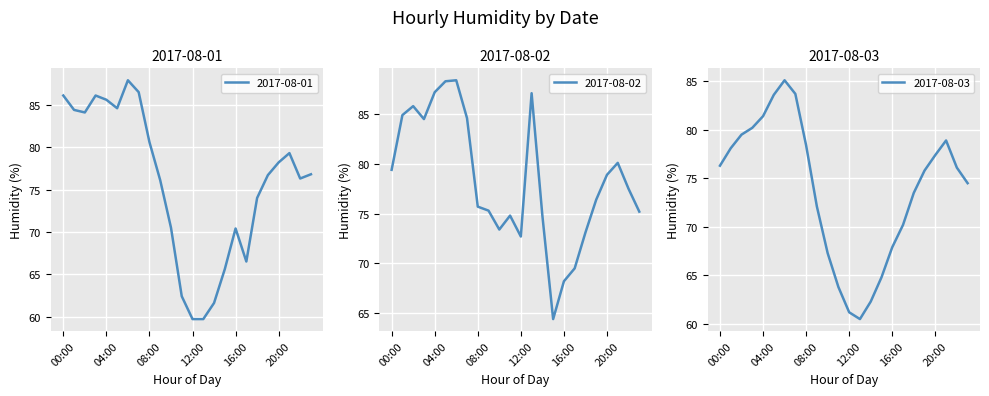

What is the value of the 2017-08-01 point at the 13th from the left?

59.7